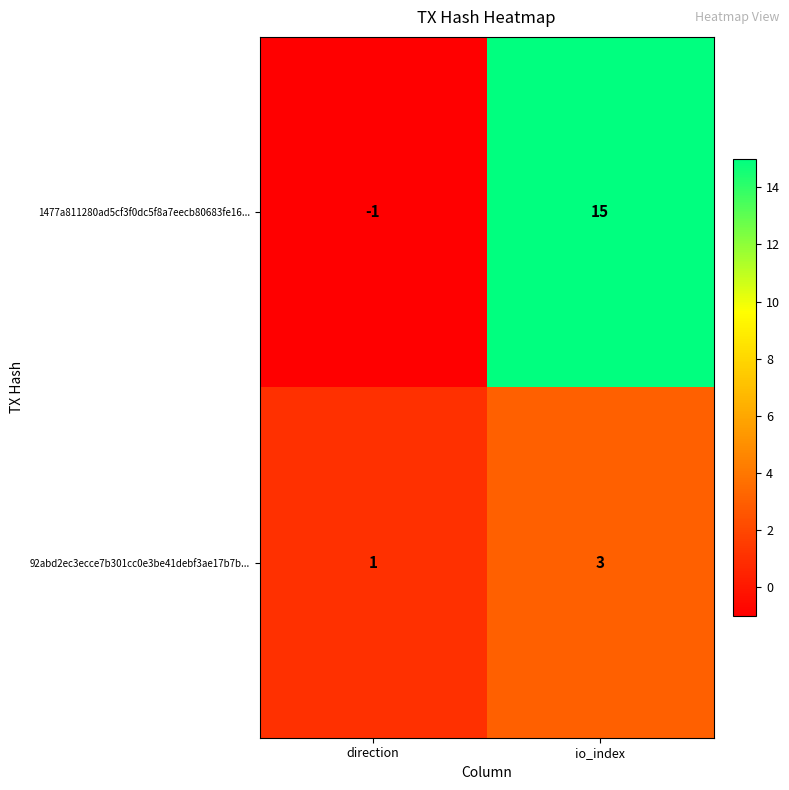

Where is 92abd2ec3ecce7b301cc0e3be41debf3ae17b7b... nearest to the value 2?

direction